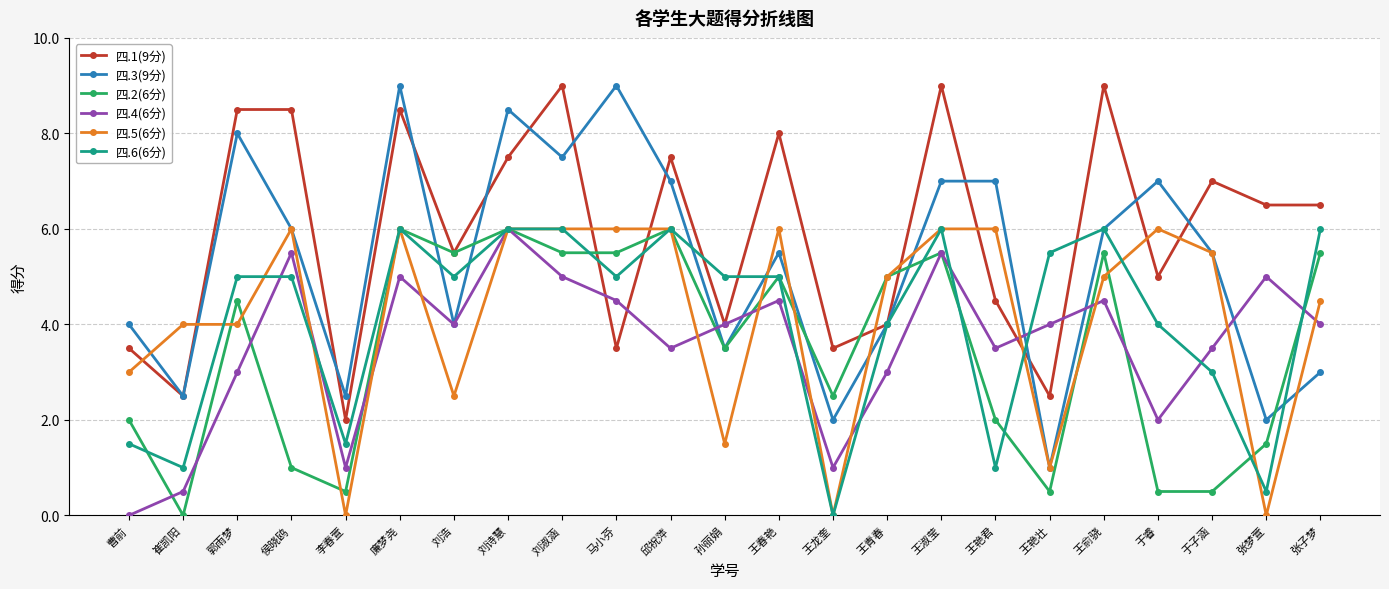

What position from the right is 刘淑涵?

15